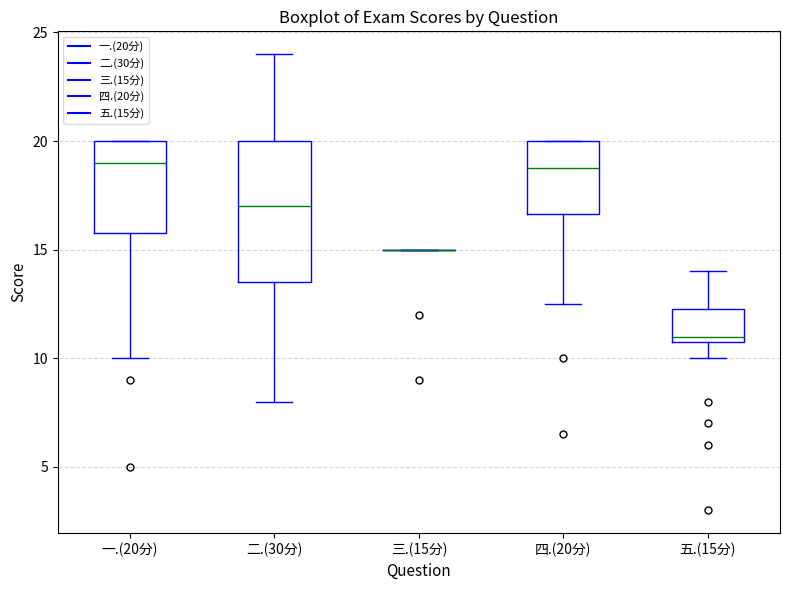

Reading left to right, read every box against the y-axis: the position of its median line, the range the box covers, and the ends of its whiskers. The values are not printed on the chart, so give them approximately, as read against the axis.

一.(20分): median 19.0, box 16.0 to 20.0, whiskers 10.0 to 20.0
二.(30分): median 17.0, box 13.5 to 20.0, whiskers 8.0 to 24.0
三.(15分): box collapsed to a line at 15.0, whiskers 15.0 to 15.0
四.(20分): median 19.0, box 16.5 to 20.0, whiskers 12.5 to 20.0
五.(15分): median 11.0 (just above the box's lower edge), box 11.0 to 12.5, whiskers 10.0 to 14.0